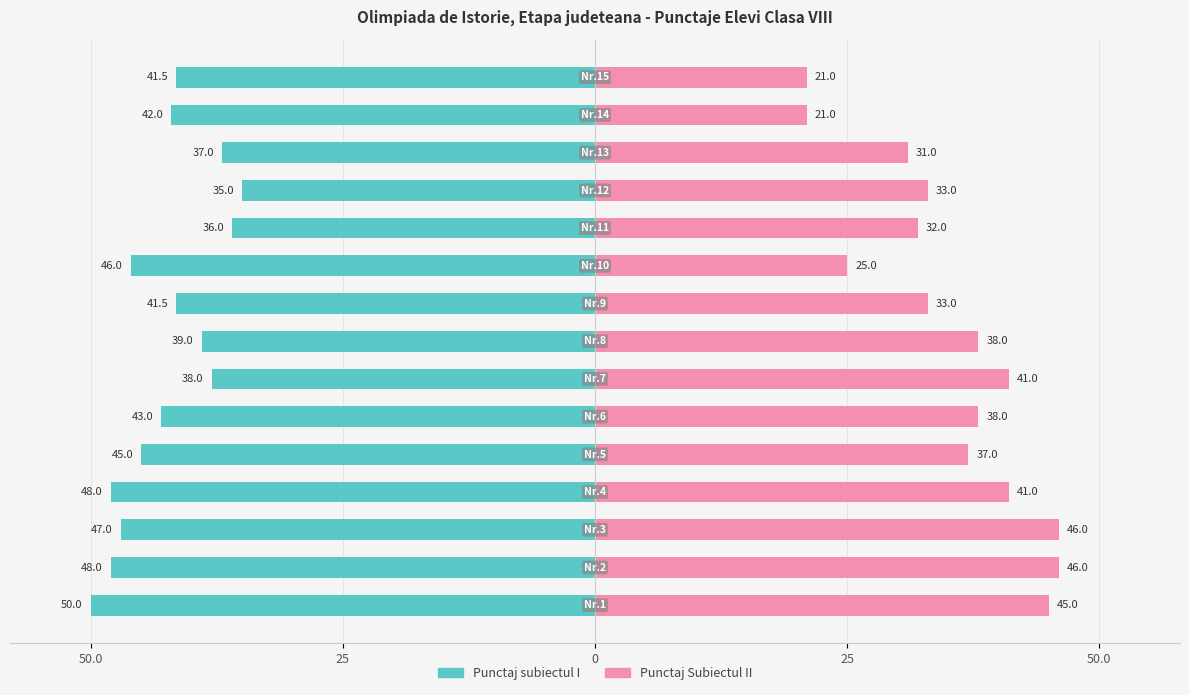

How many groups of bars are there?

15